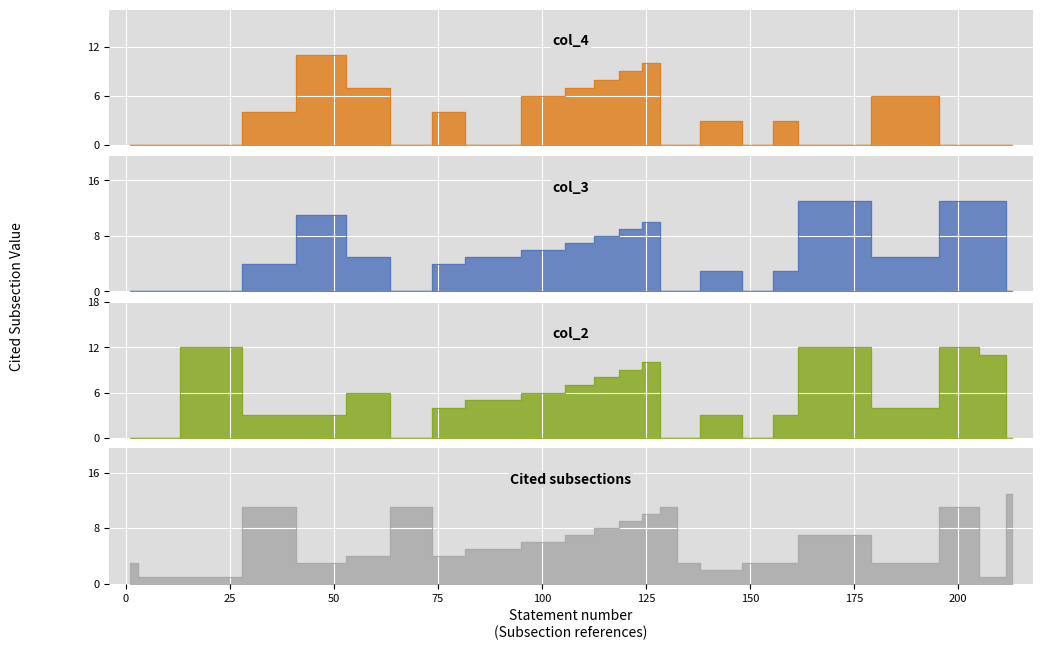

What is the sum of the col_2 values at 5 and 122?

9